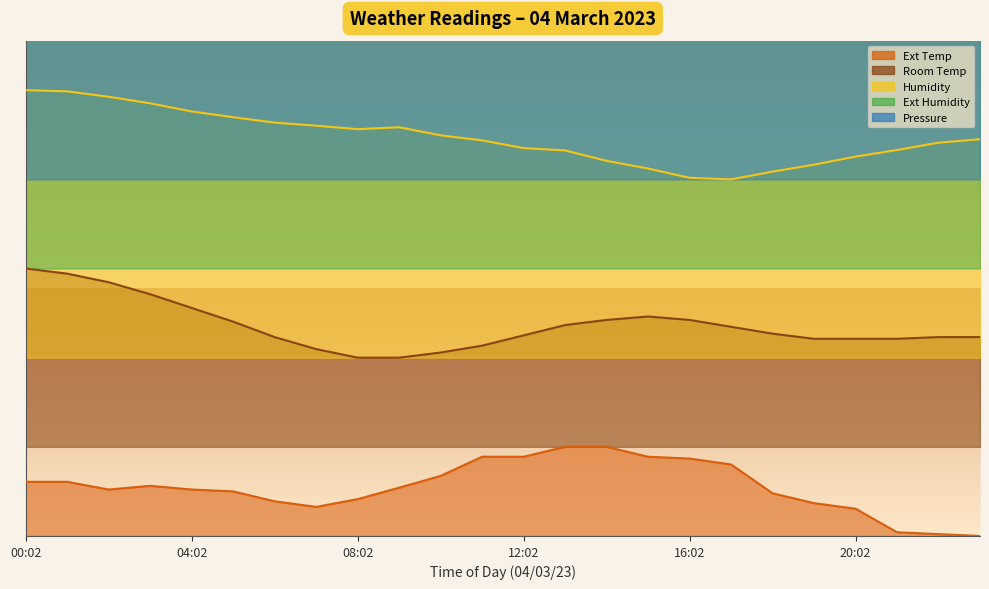

What is the label of the 23rd point from the right?

01:02